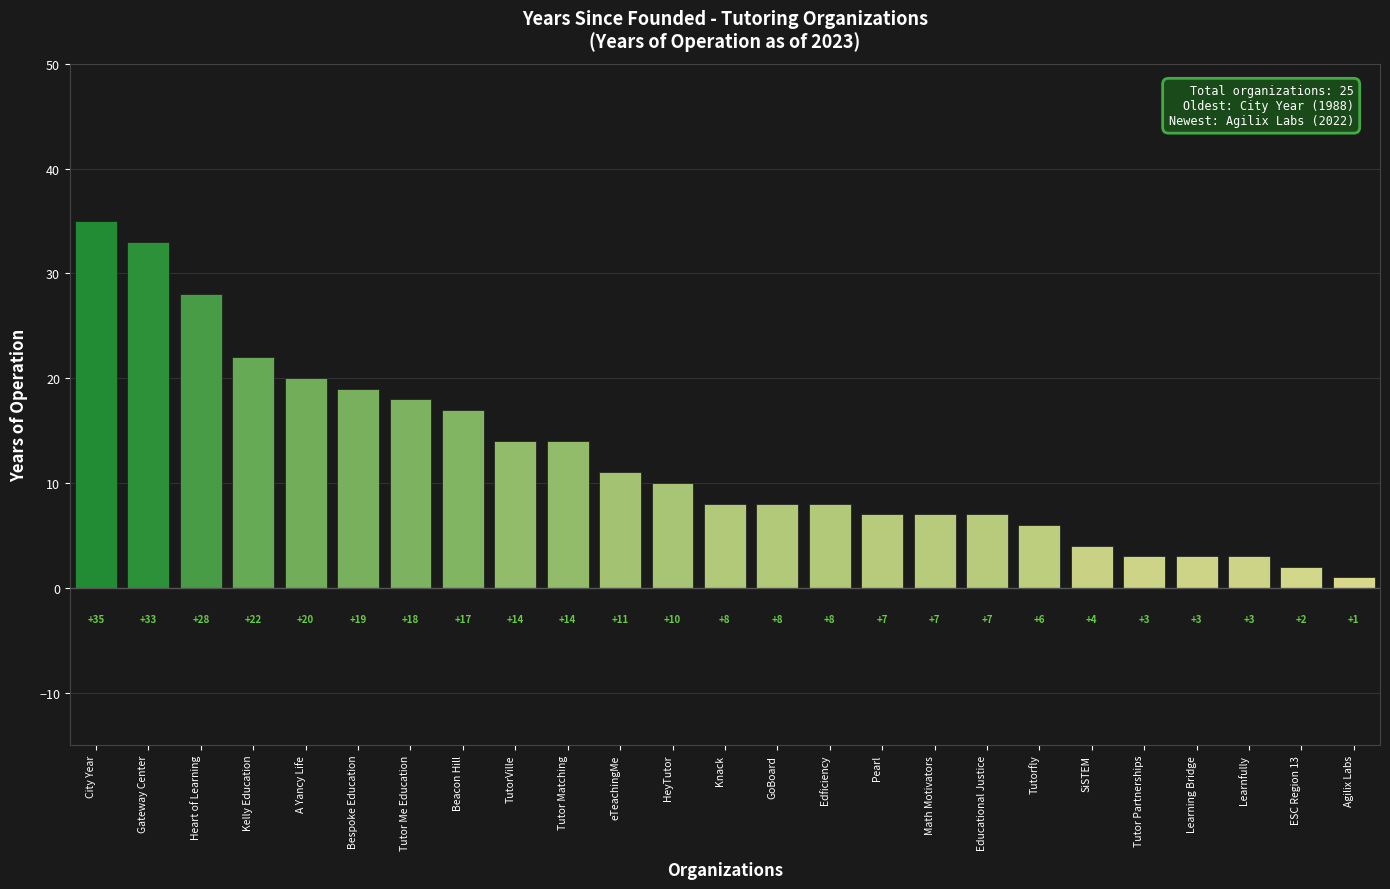

What is the greatest value displayed?

35